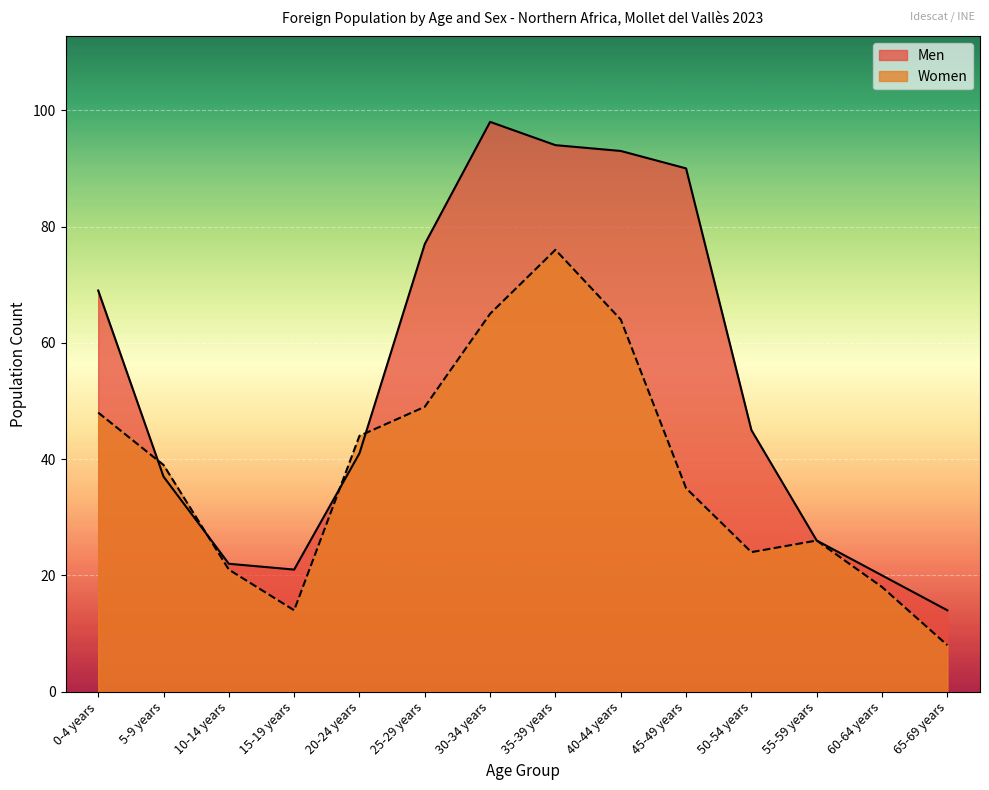

How many categories are shown in the chart?

14